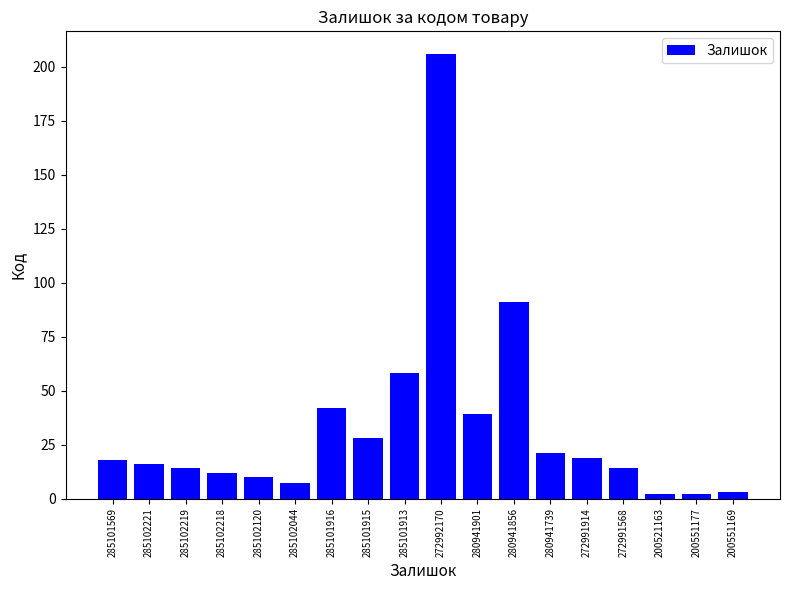

How many categories are shown in the chart?

18